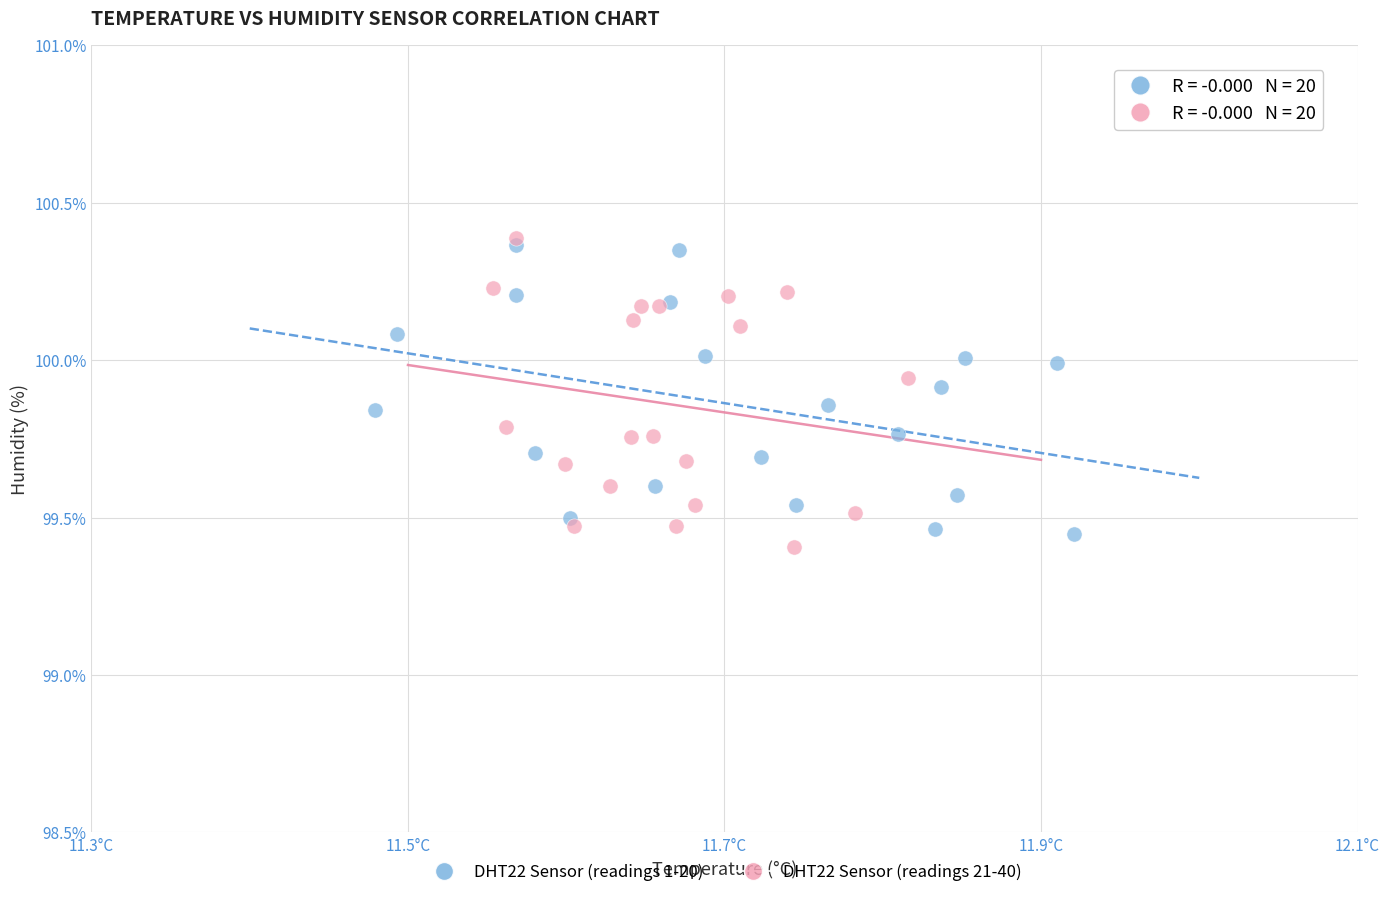

What are all the series names shown in the legend?

DHT22 Sensor (readings 1-20), DHT22 Sensor (readings 21-40)